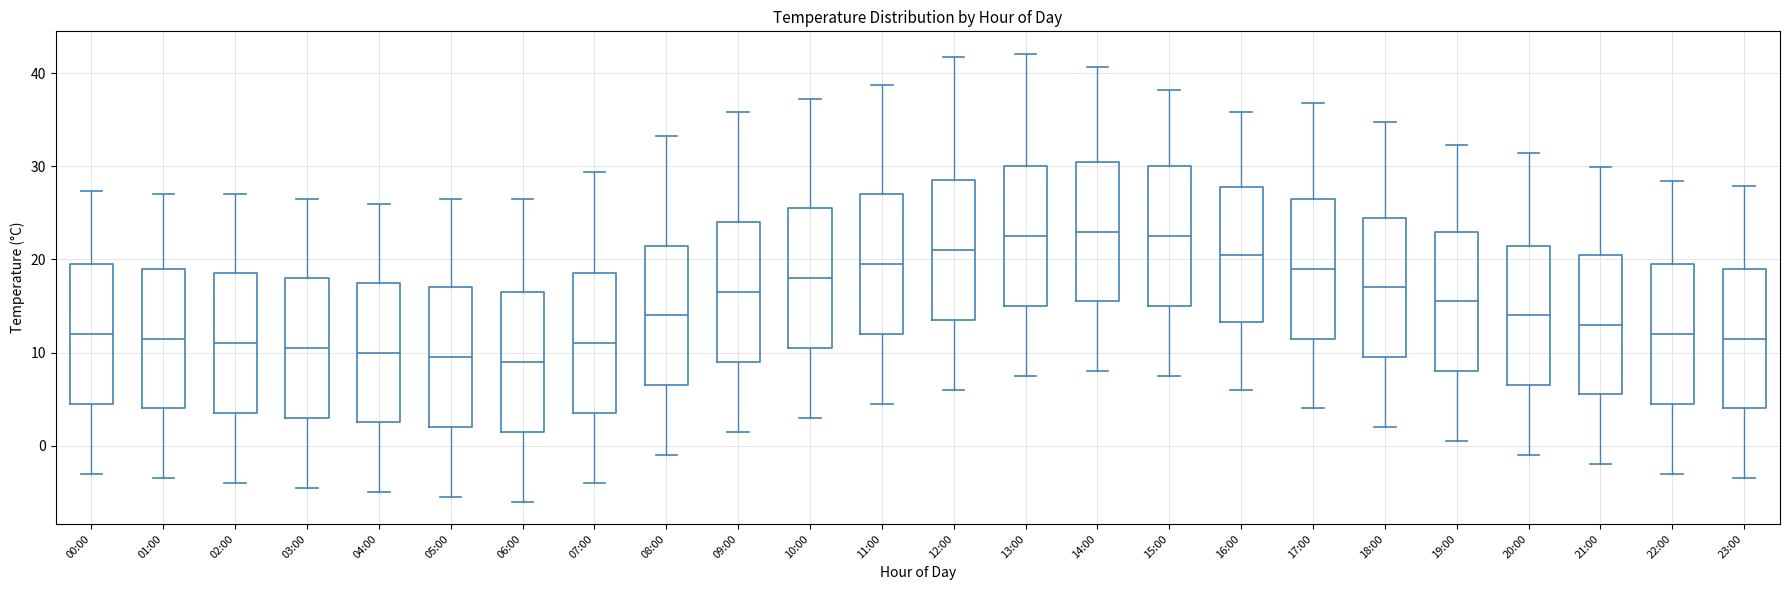

Reading left to right, read every box against the y-axis: the position of its median line, the range the box covers, and the ends of its whiskers. The values are not printed on the chart, so give them approximately, as read against the axis.

00:00: median 12, box 5 to 20, whiskers -3 to 27
01:00: median 12, box 4 to 19, whiskers -3 to 27
02:00: median 11, box 4 to 19, whiskers -4 to 27
03:00: median 11, box 3 to 18, whiskers -4 to 27
04:00: median 10, box 3 to 18, whiskers -5 to 26
05:00: median 10, box 2 to 17, whiskers -5 to 27
06:00: median 9, box 2 to 17, whiskers -6 to 27
07:00: median 11, box 4 to 19, whiskers -4 to 29
08:00: median 14, box 7 to 22, whiskers -1 to 33
09:00: median 17, box 9 to 24, whiskers 2 to 36
10:00: median 18, box 11 to 26, whiskers 3 to 37
11:00: median 20, box 12 to 27, whiskers 5 to 39
12:00: median 21, box 14 to 29, whiskers 6 to 42
13:00: median 23, box 15 to 30, whiskers 8 to 42
14:00: median 23, box 16 to 31, whiskers 8 to 41
15:00: median 23, box 15 to 30, whiskers 8 to 38
16:00: median 21, box 13 to 28, whiskers 6 to 36
17:00: median 19, box 12 to 27, whiskers 4 to 37
18:00: median 17, box 10 to 25, whiskers 2 to 35
19:00: median 16, box 8 to 23, whiskers 1 to 32
20:00: median 14, box 7 to 22, whiskers -1 to 31
21:00: median 13, box 6 to 21, whiskers -2 to 30
22:00: median 12, box 5 to 20, whiskers -3 to 28
23:00: median 12, box 4 to 19, whiskers -3 to 28